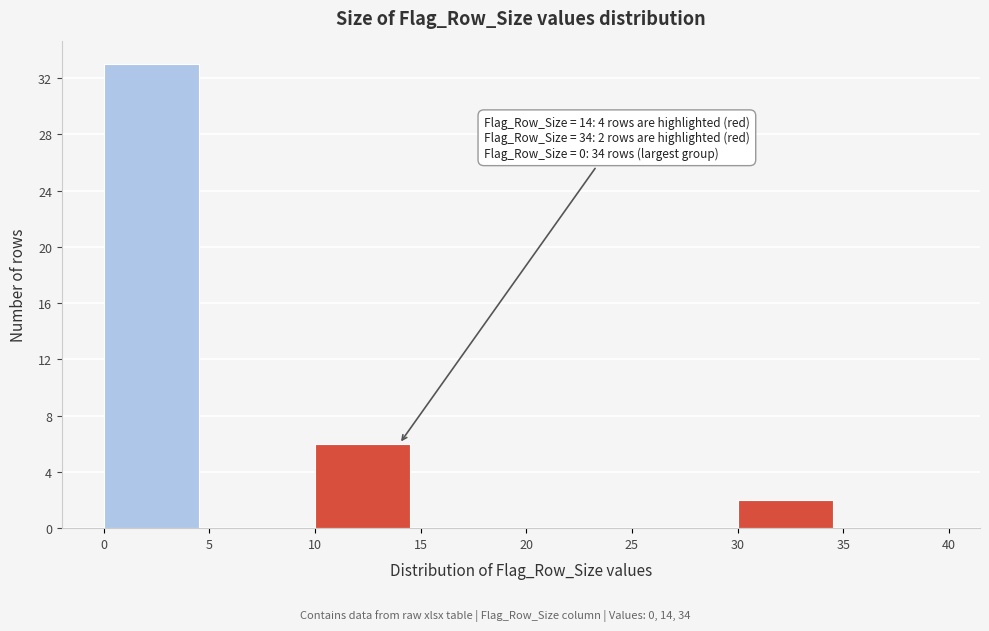

Which range on the x-axis has the tallest bar?

0 to 5